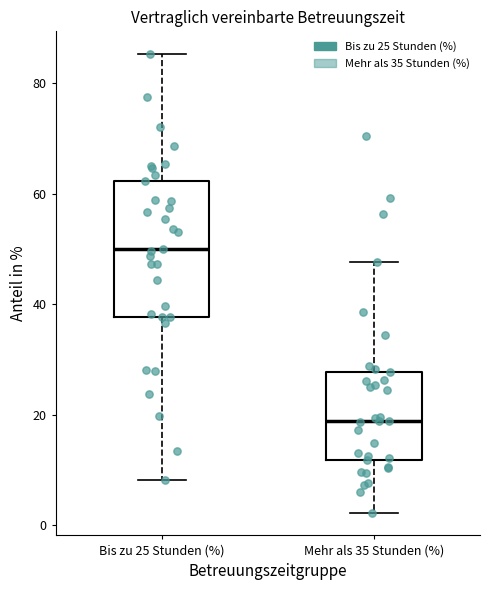

Reading left to right, read every box against the y-axis: the position of its median line, the range the box covers, and the ends of its whiskers. The values are not printed on the chart, so give them approximately, as read against the axis.

Bis zu 25 Stunden (%): median 50, box 38 to 62, whiskers 8 to 86
Mehr als 35 Stunden (%): median 18, box 12 to 28, whiskers 2 to 48